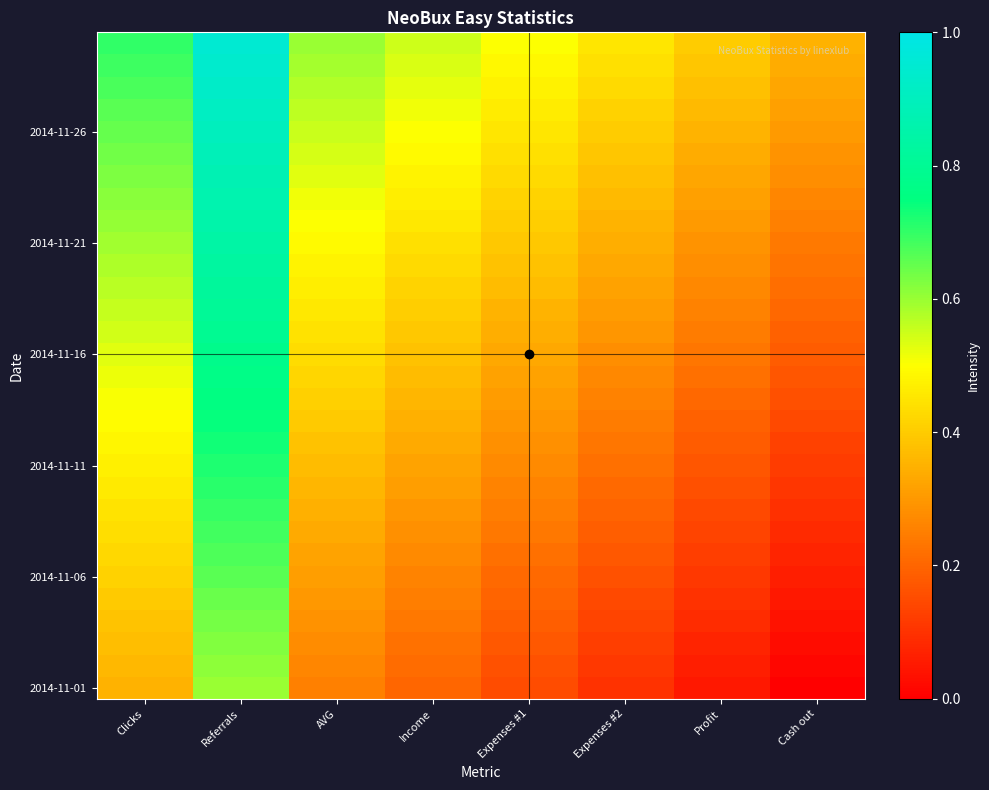

Which category has the lowest value across all series?

Cash out